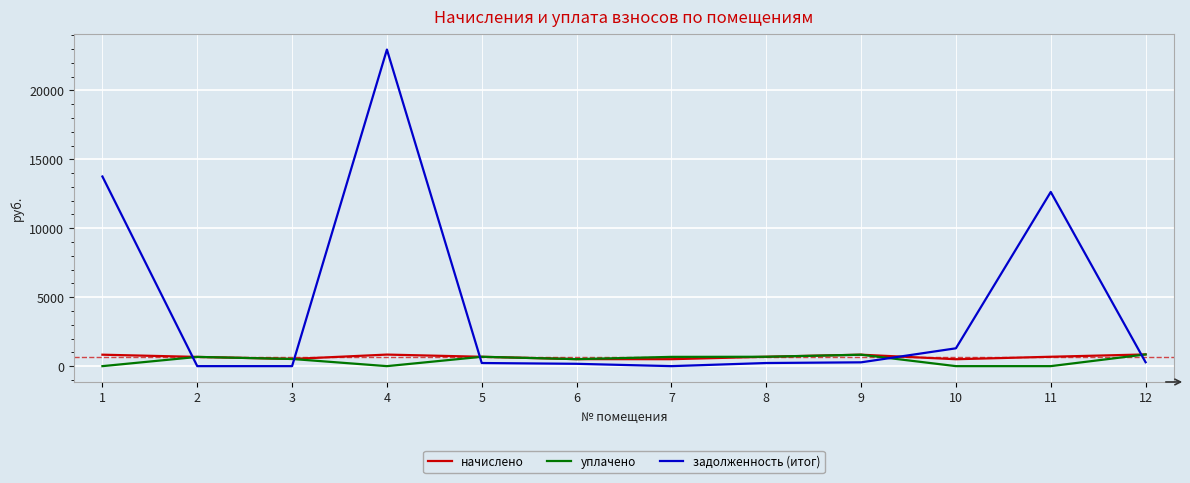

Which series ends up on top after the final intersection of начислено and задолженность (итог)?

начислено